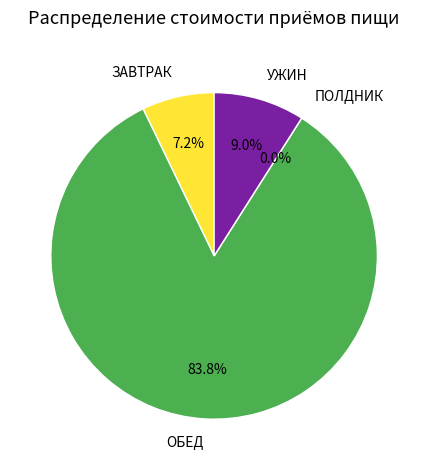

True or false: ОБЕД accounts for 84% of the total.

True